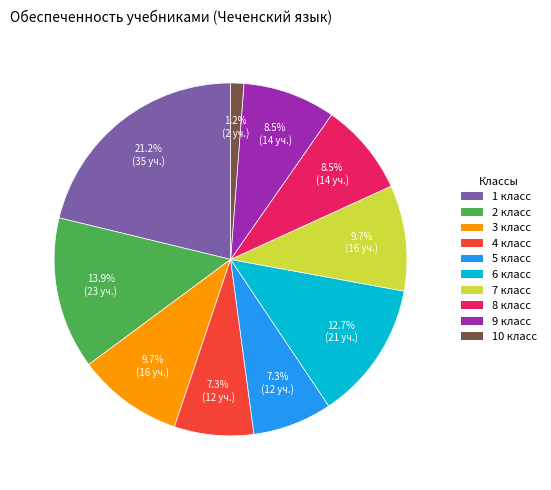

How many slices are in this pie chart?

10